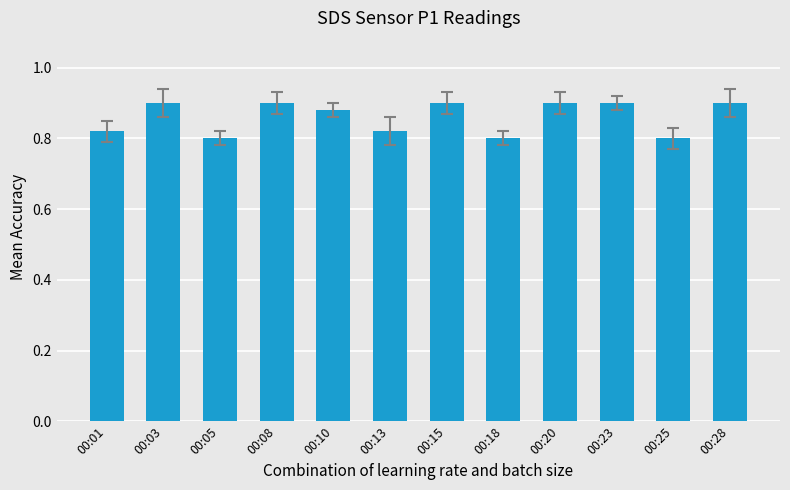

How many values are between 0 and 1?

12